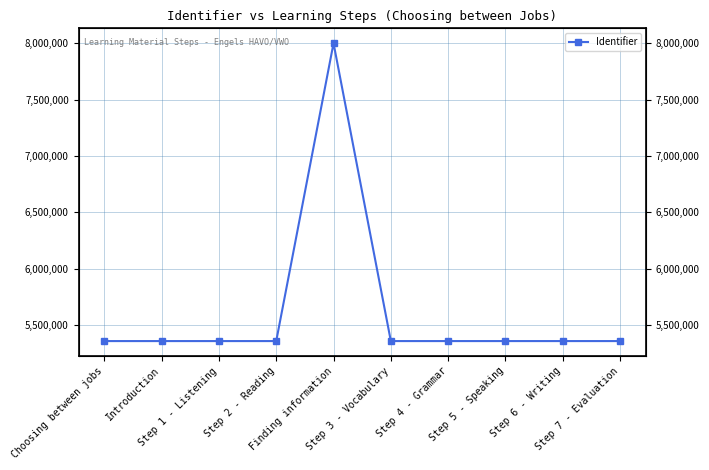

Count the number of data series in this chart.

1